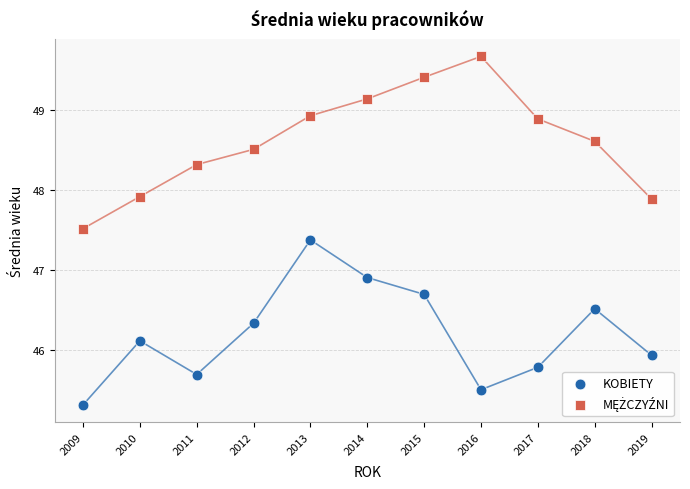

Across all series, what Y value is closest to 47?

46.9